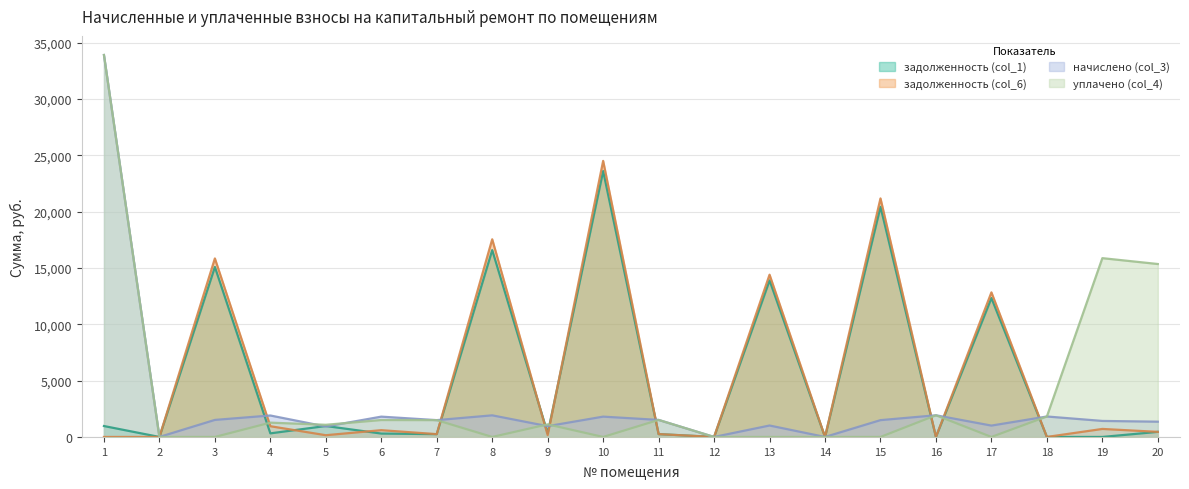

What are all the series names shown in the legend?

задолженность (col_1), задолженность (col_6), начислено (col_3), уплачено (col_4)